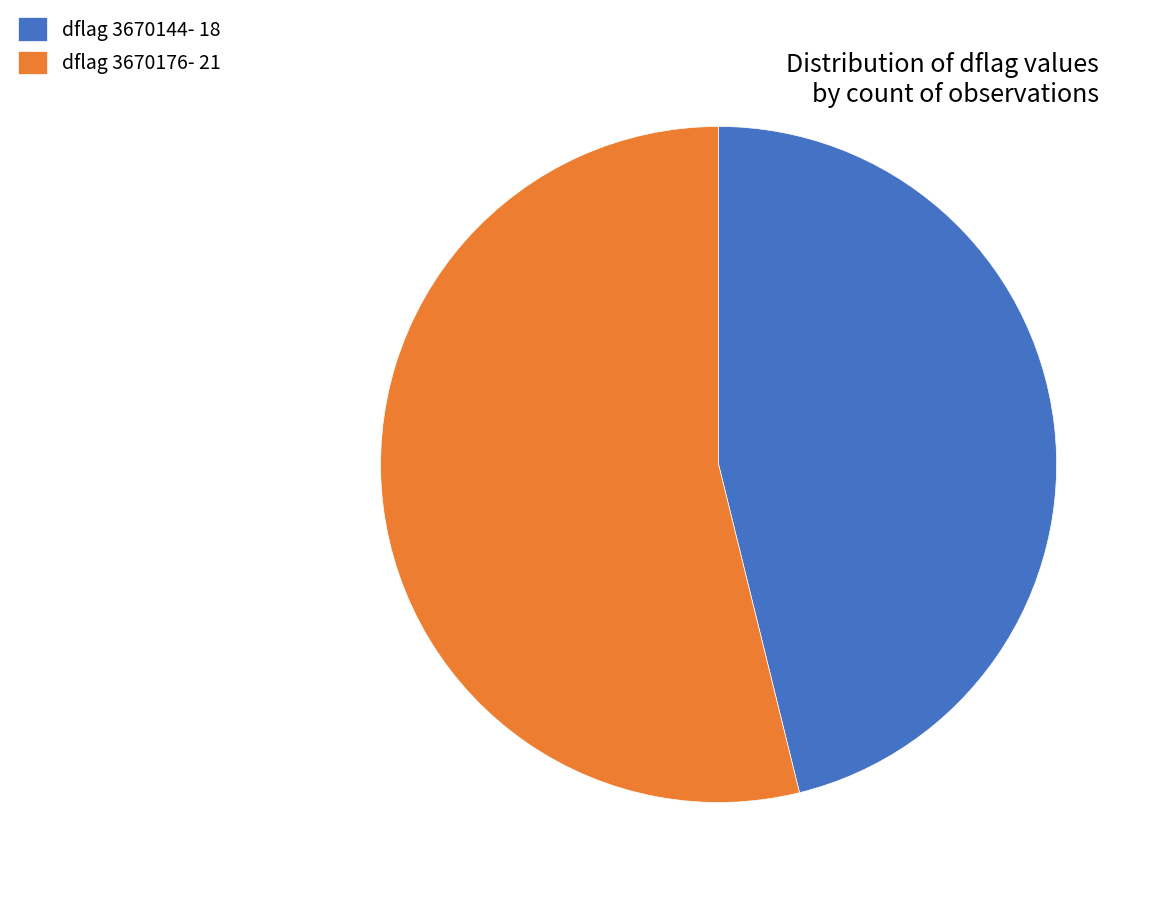

Which has a higher value, dflag 3670144- 18 or dflag 3670176- 21?

dflag 3670176- 21